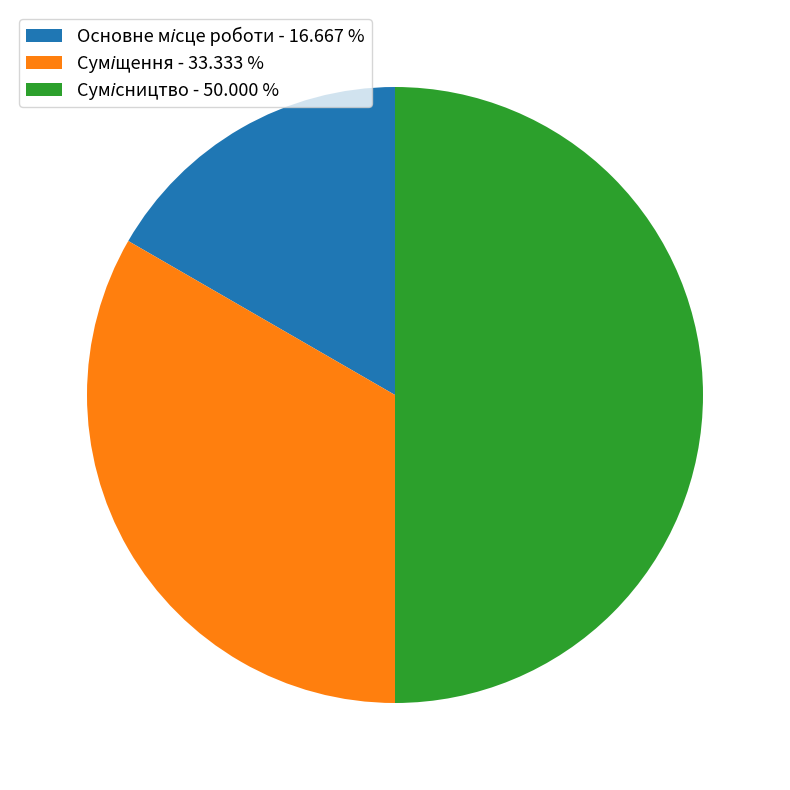

The Основне місце роботи slice represents 11% of the pie. True or false?

False